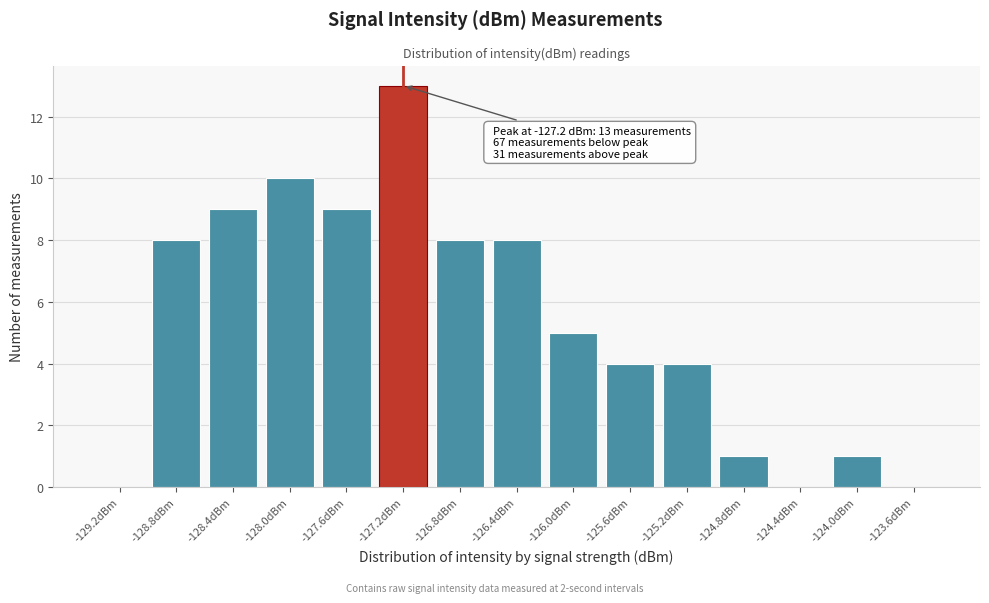

Reading right to left, extract all data points from this chart.

-123.6dBm=0	-124.0dBm=1	-124.4dBm=0	-124.8dBm=1	-125.2dBm=4	-125.6dBm=4	-126.0dBm=5	-126.4dBm=8	-126.8dBm=8	-127.2dBm=13	-127.6dBm=9	-128.0dBm=10	-128.4dBm=9	-128.8dBm=8	-129.2dBm=0